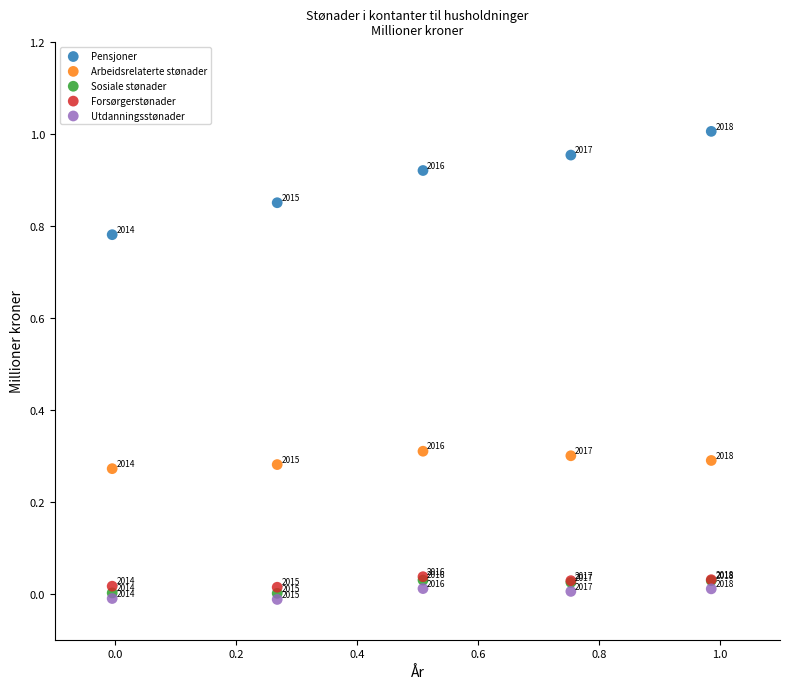

Which series has the largest Y range (max minus min)?

Pensjoner